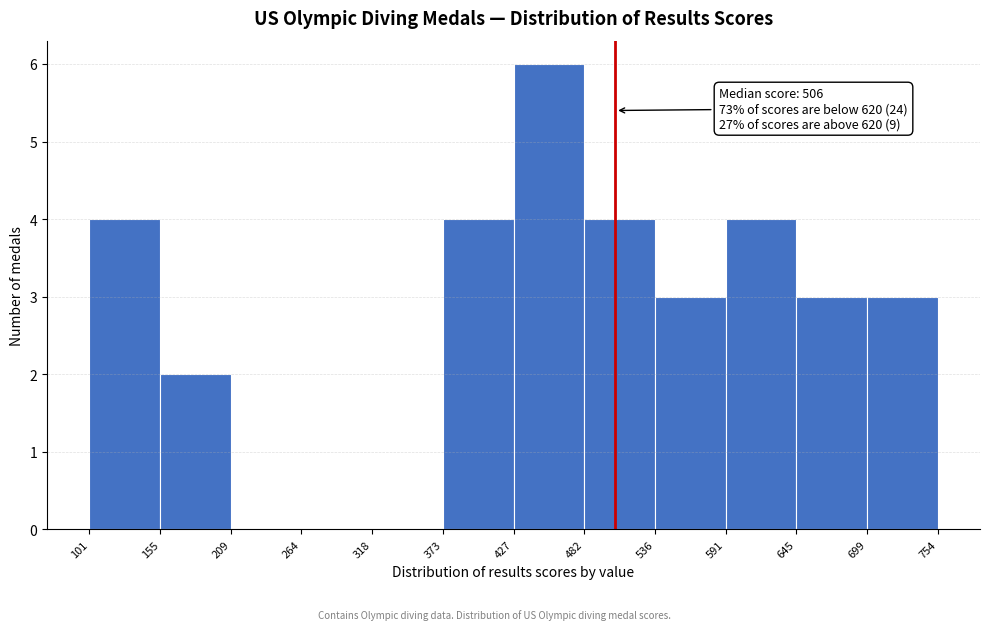

Which range on the x-axis has the tallest bar?

427 to 482